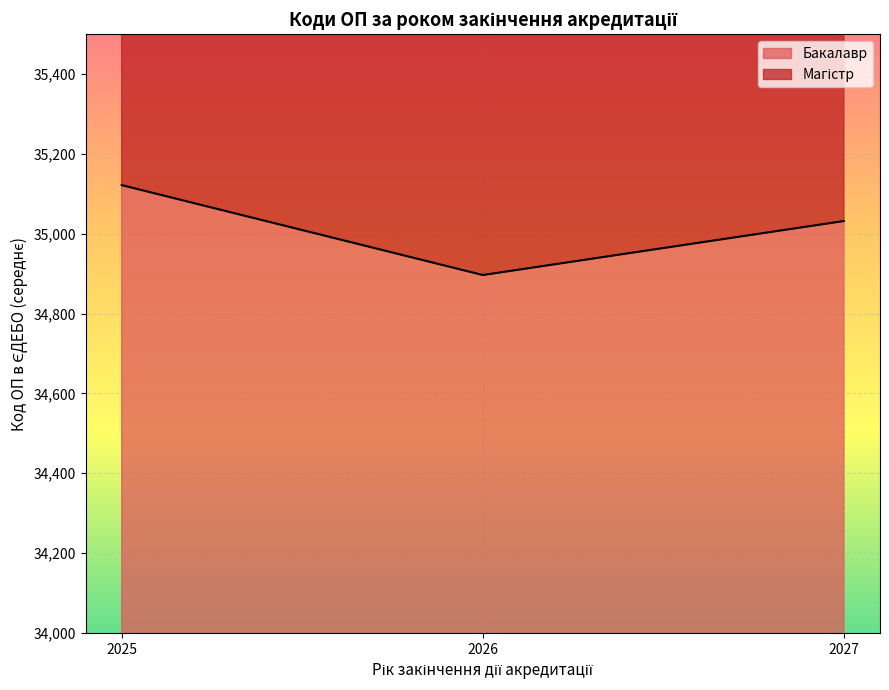

Where is Бакалавр nearest to the value 35009?

2027